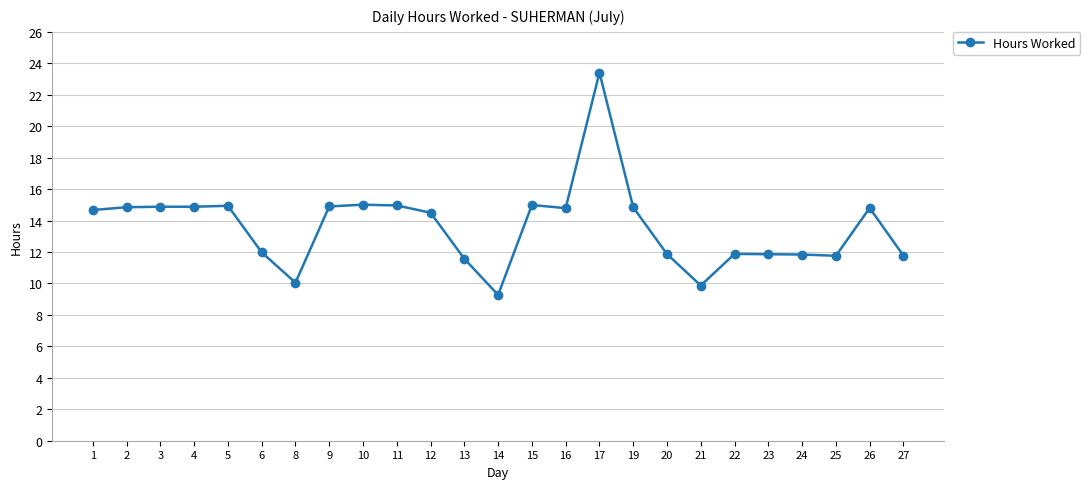

What is the value of the 18th point from the left?

11.9